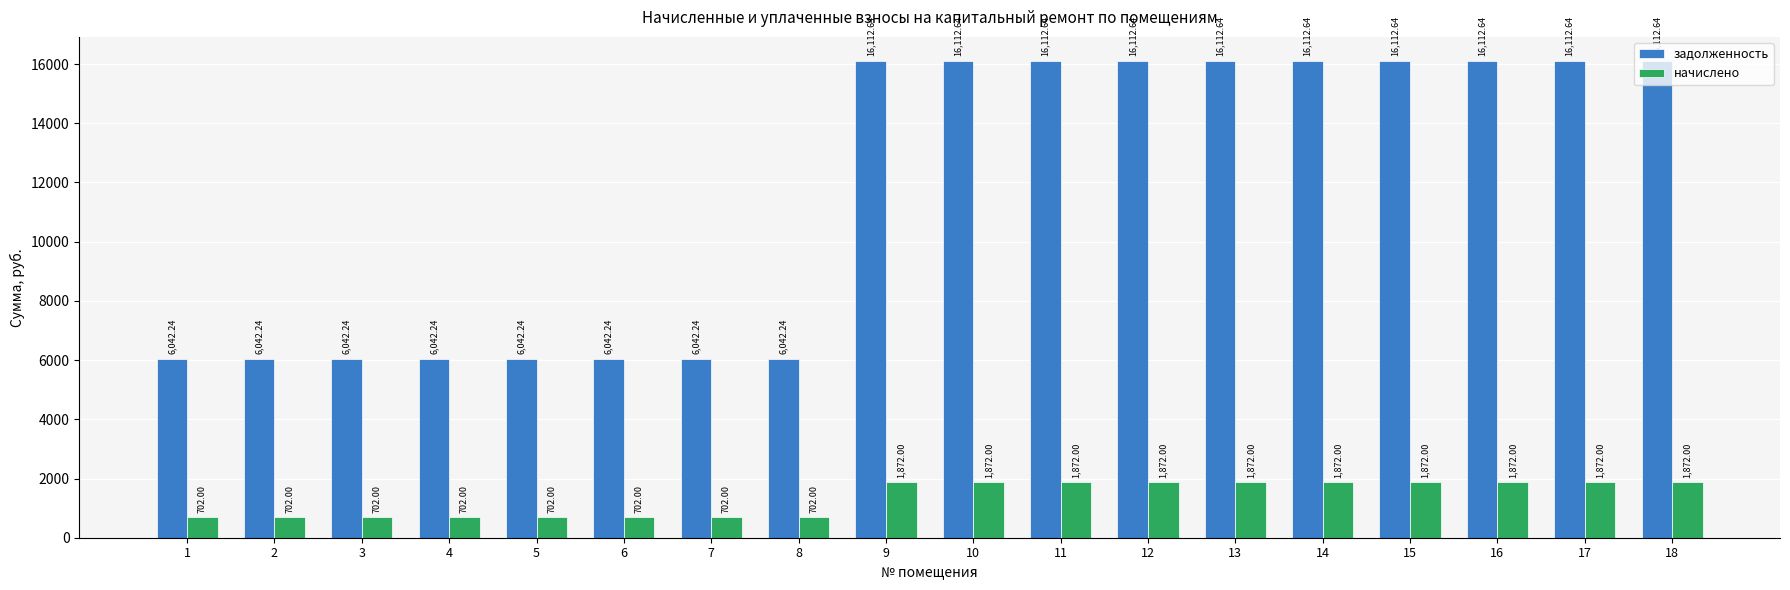

What is the value of the начислено bar at the 14th from the left?

1872.0